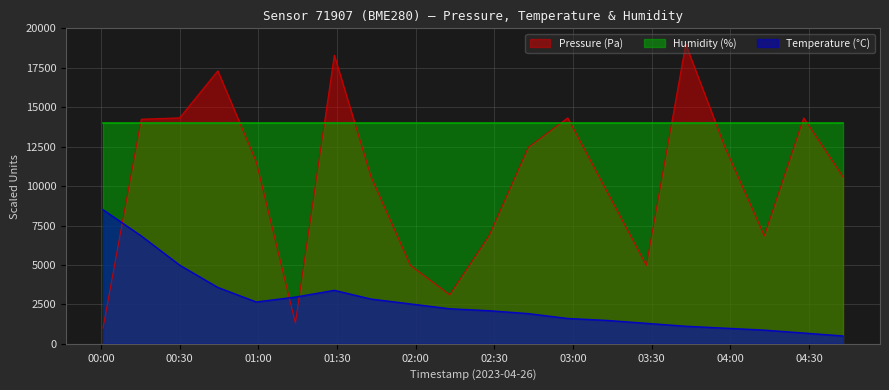

Which series has the widest spread of values?

Pressure (Pa)